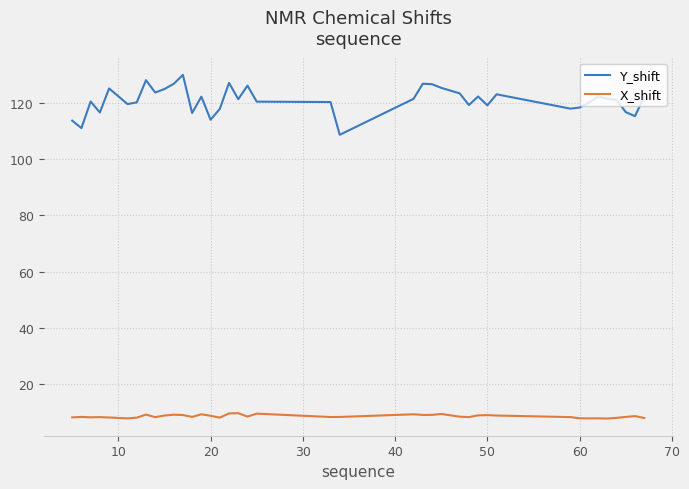

List the series in order of their peak value, highest first.

Y_shift, X_shift